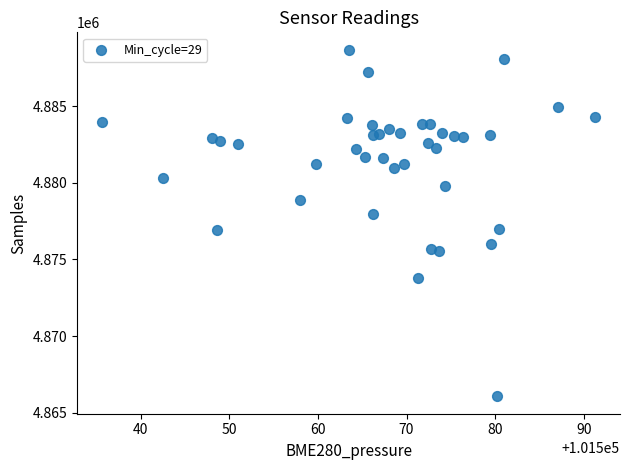

What is the range of Y values (max minus min)?

22604